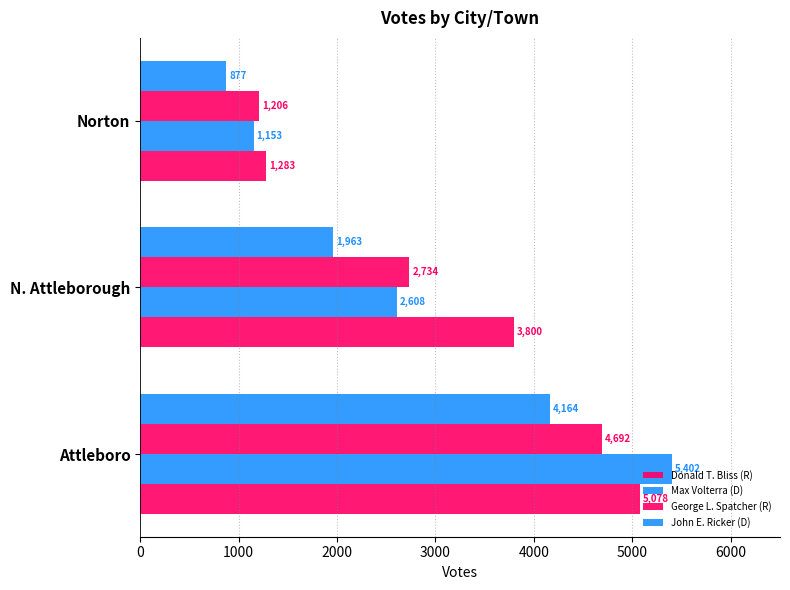

How many values in the Max Volterra (D) series are below 2608?

1